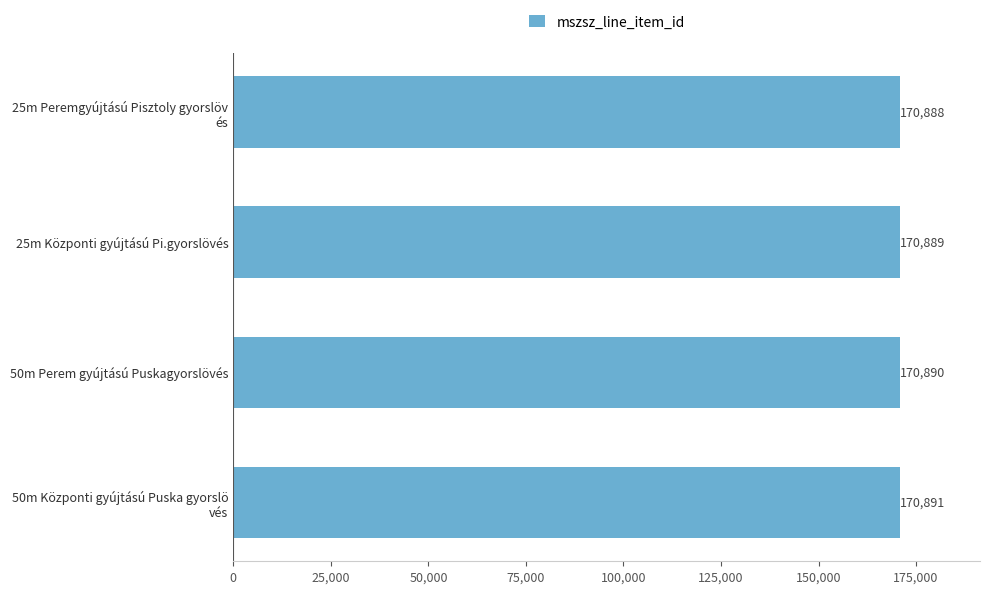

What is the value of the 1st bar from the top?

170888